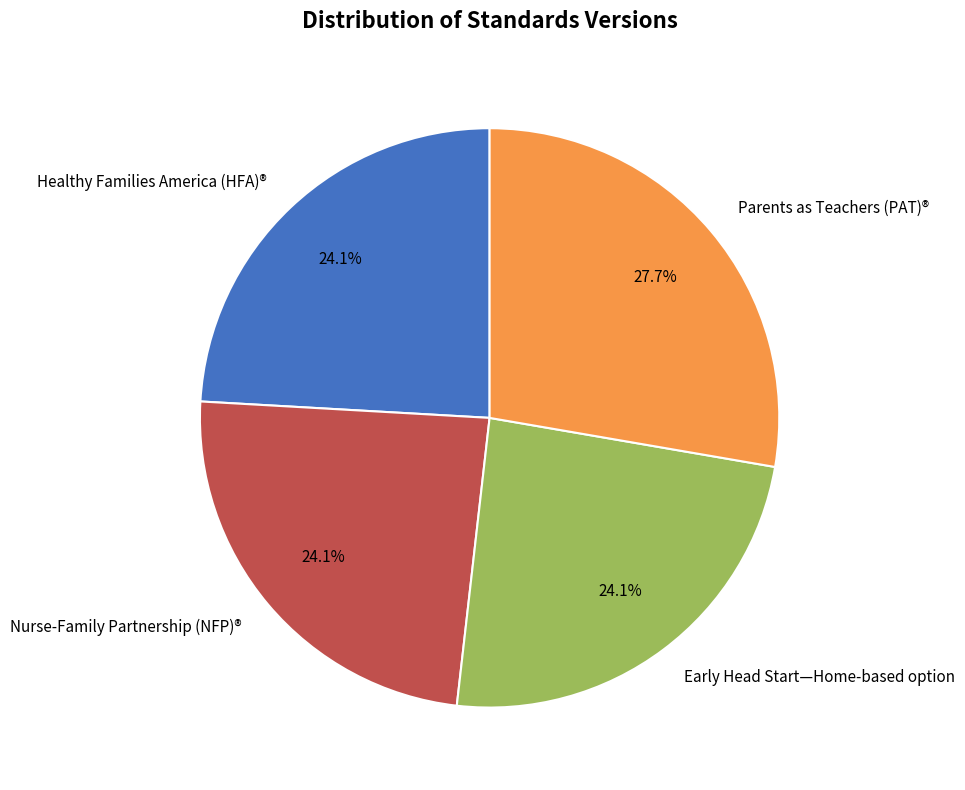

Is the sum of Parents as Teachers (PAT)® and Early Head Start—Home-based option greater than half?

Yes